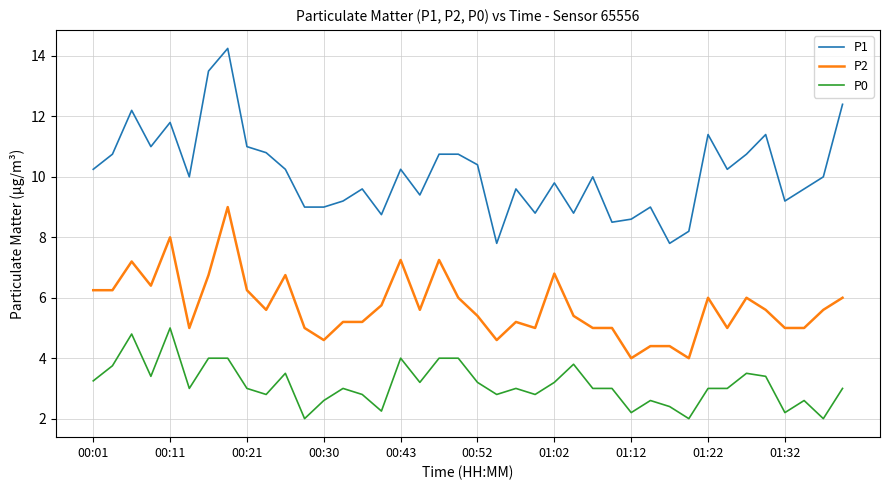

List the series in order of their overall mean, lowest first.

P0, P2, P1